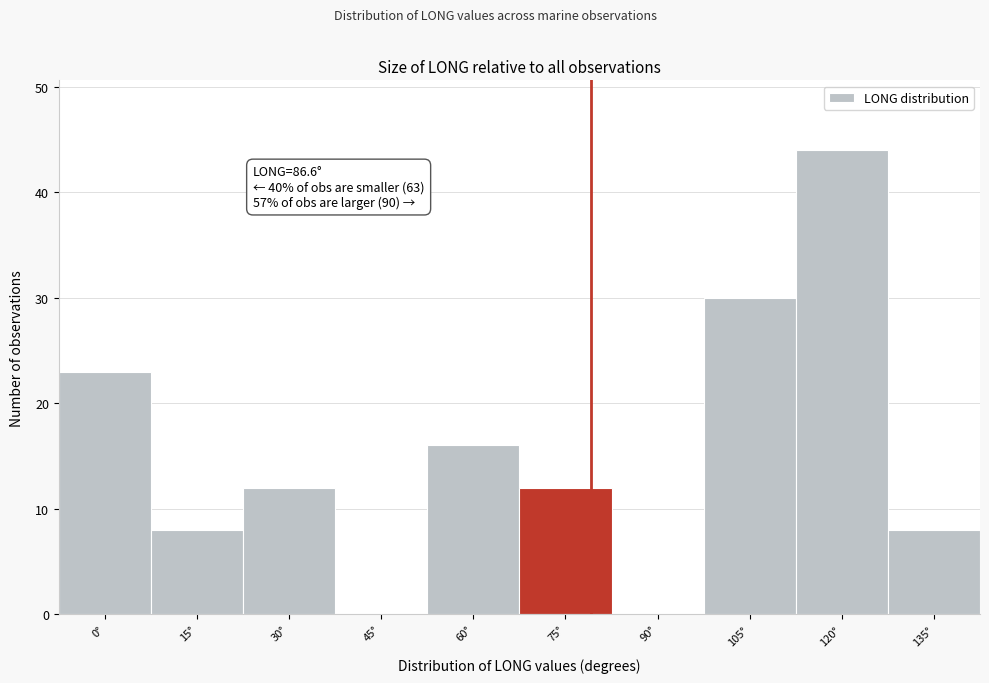

Reading left to right, extract all data points from this chart.

0°=23	15°=8	30°=12	45°=0	60°=16	75°=12	90°=0	105°=30	120°=44	135°=8